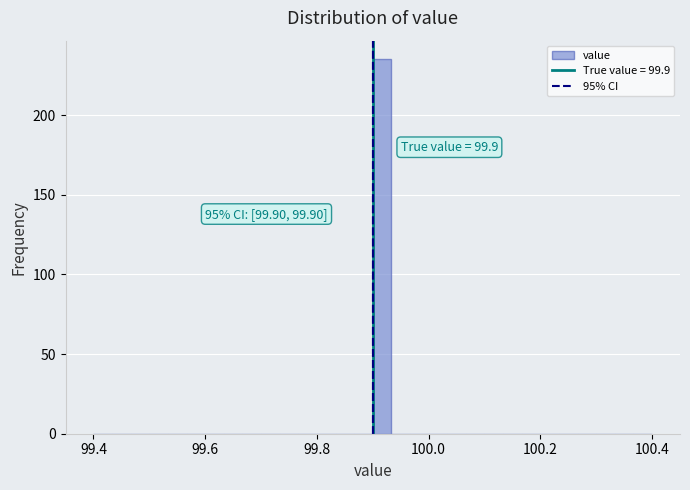

Read against the x-axis, roughly where is the centre of the tallest bar?

99.92